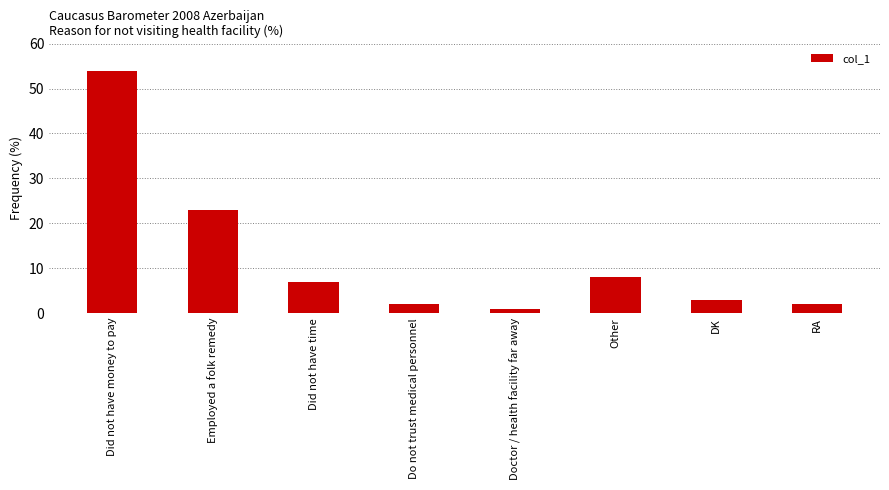

Reading left to right, what are all the values shown in this chart?

Did not have money to pay=54	Employed a folk remedy=23	Did not have time=7	Do not trust medical personnel=2	Doctor / health facility far away=1	Other=8	DK=3	RA=2